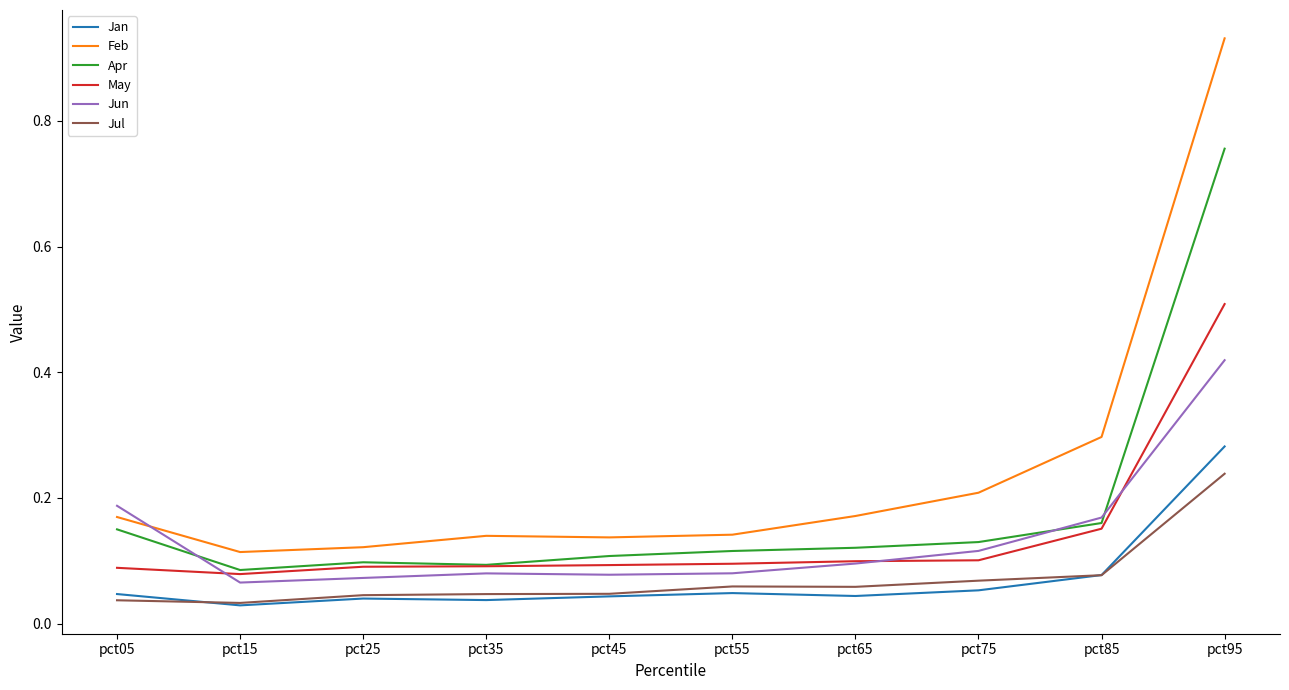

Which series has the largest range (max minus min)?

Feb